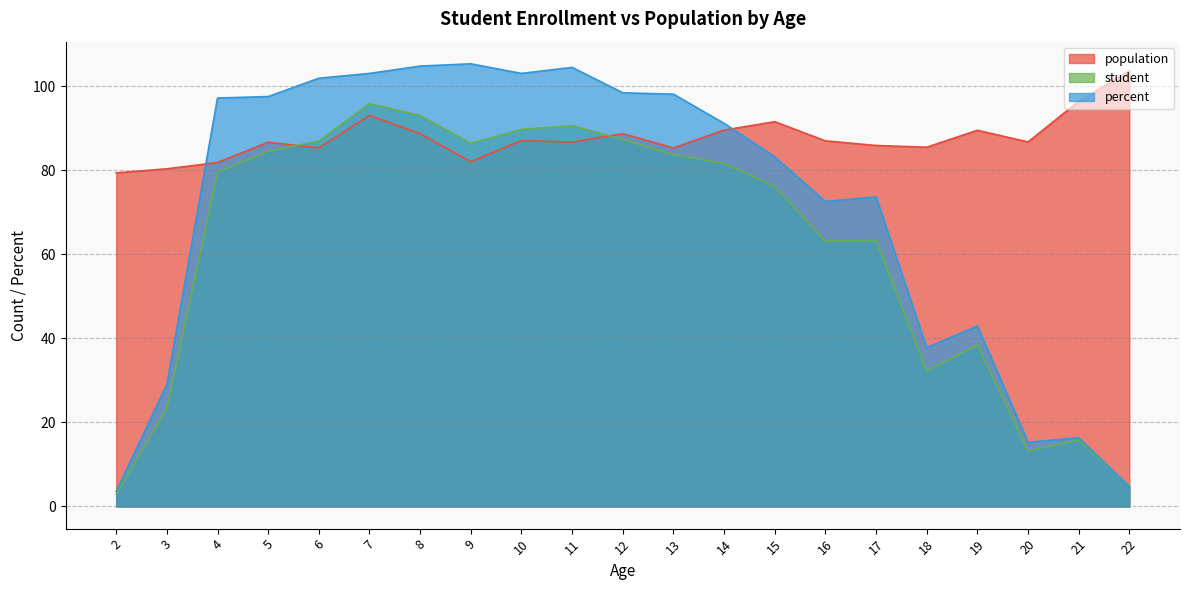

Which has a higher value, 9 or 6?

6